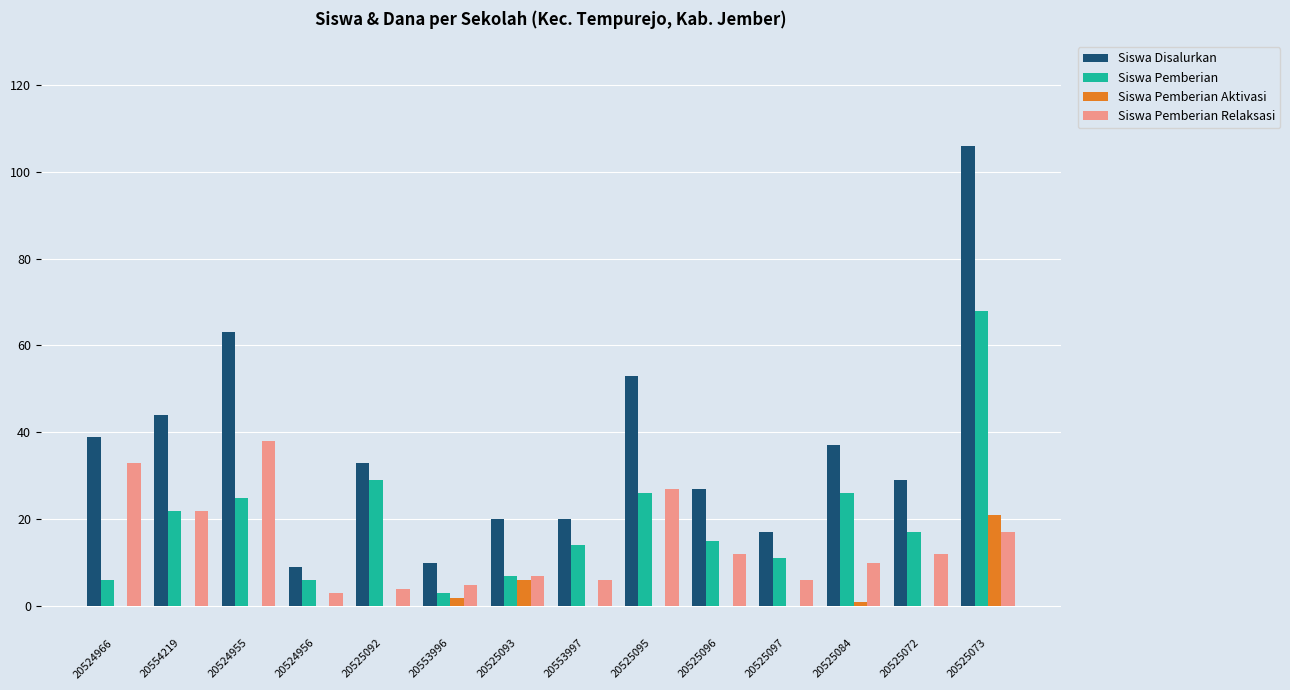

The Siswa Pemberian Relaksasi series shows 27 at 20525095. True or false?

True